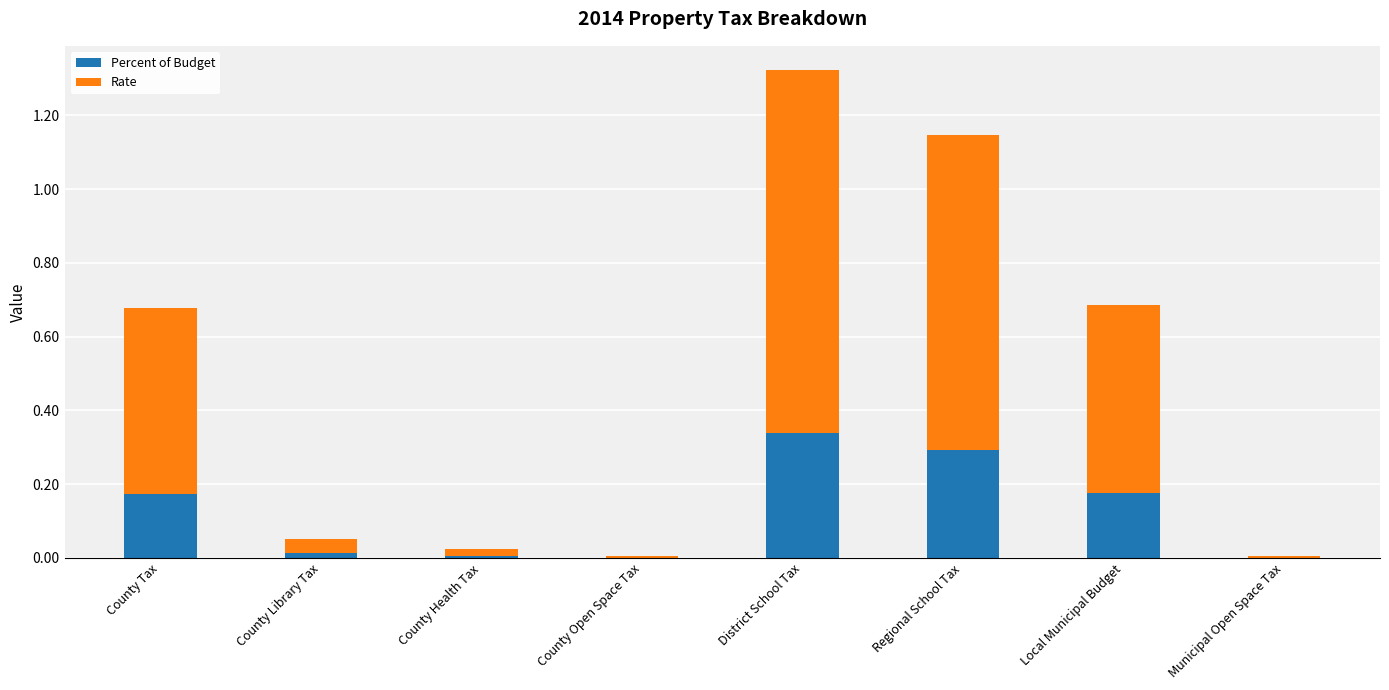

The value of Percent of Budget at County Health Tax is 0.0. True or false?

True